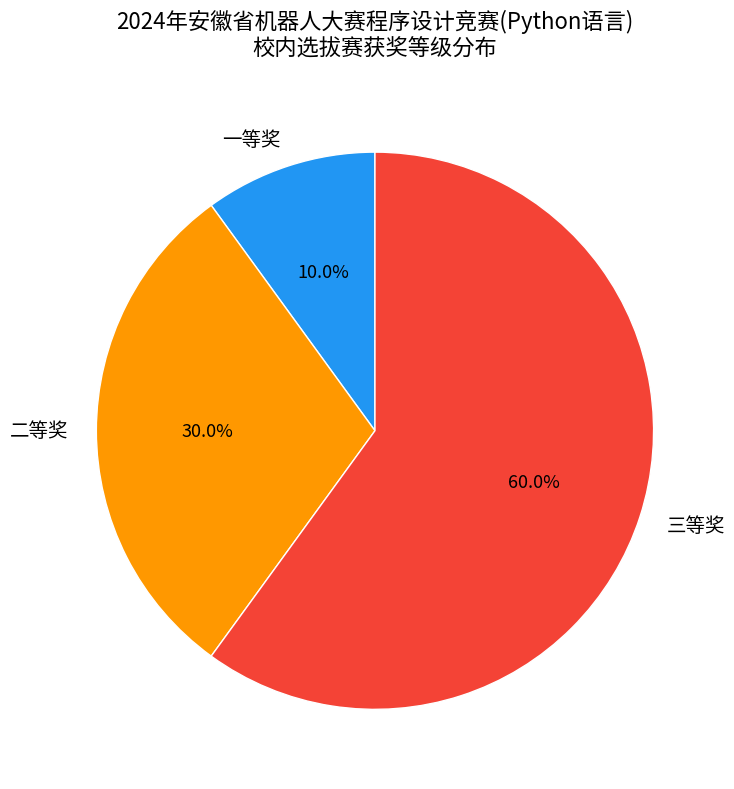

What is the largest slice in the pie chart?

三等奖